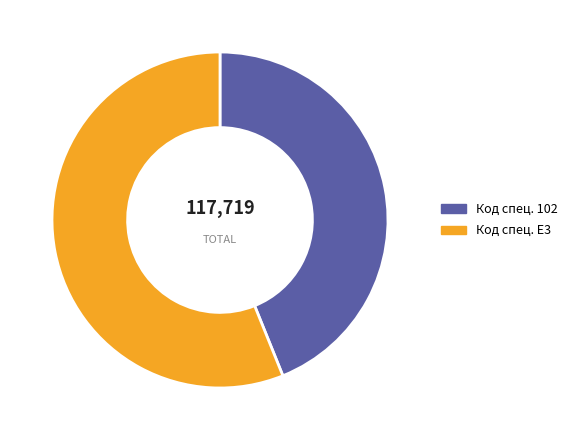

Is there a majority slice in this chart?

Yes